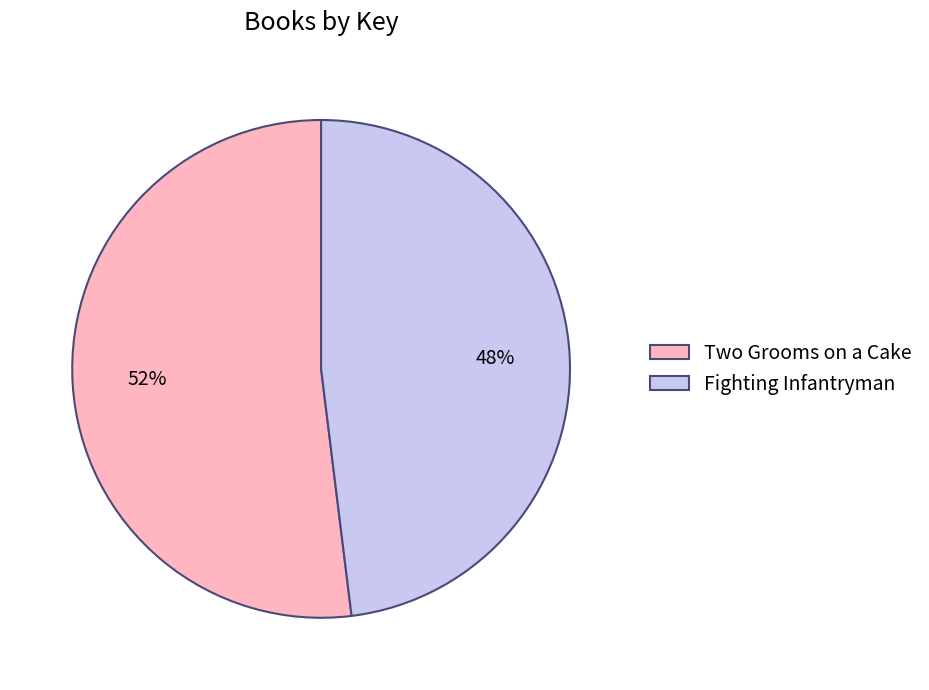

Does Two Grooms on a Cake represent more than half of the total?

Yes